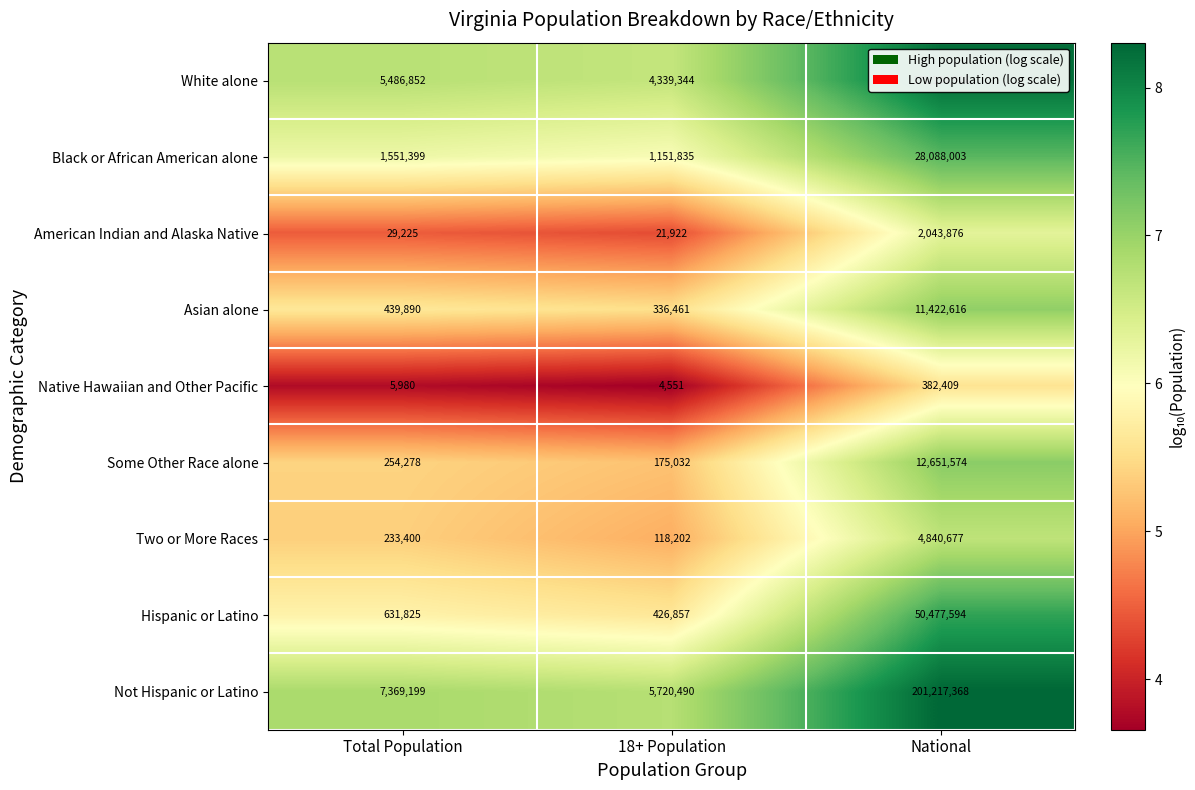

The Black or African American alone series shows 1992752 at 18+ Population. True or false?

False